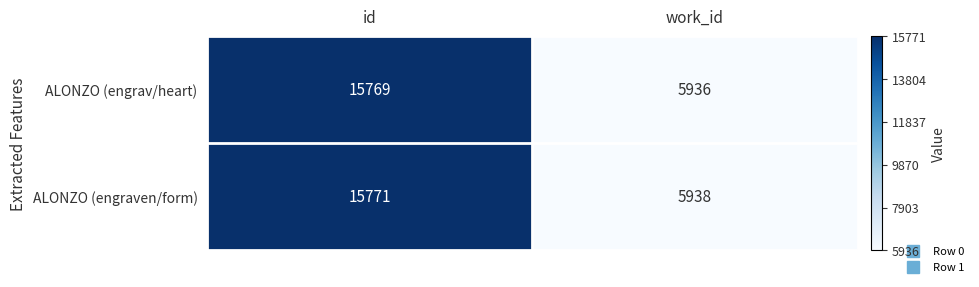

How many values in the ALONZO (engraven/form) series are below 15771?

1